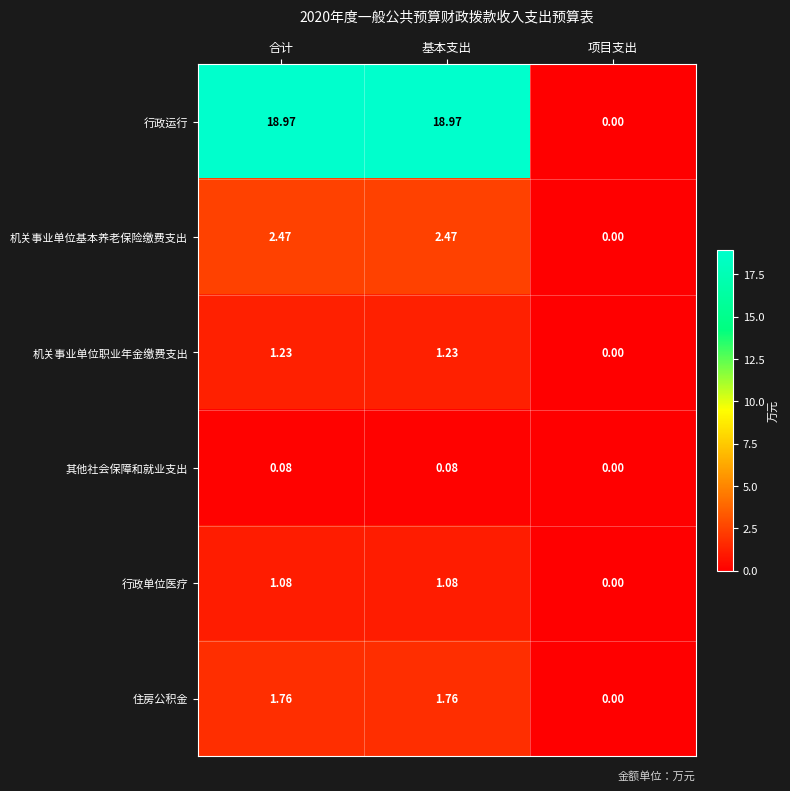

Where does the 行政单位医疗 series first go above 1?

合计